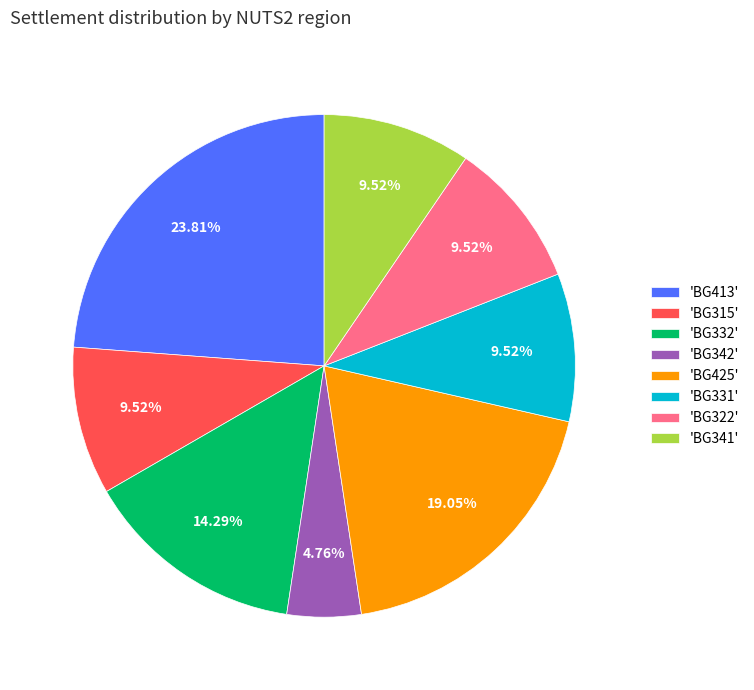

Is the sum of 'BG413' and 'BG322' greater than half?

No